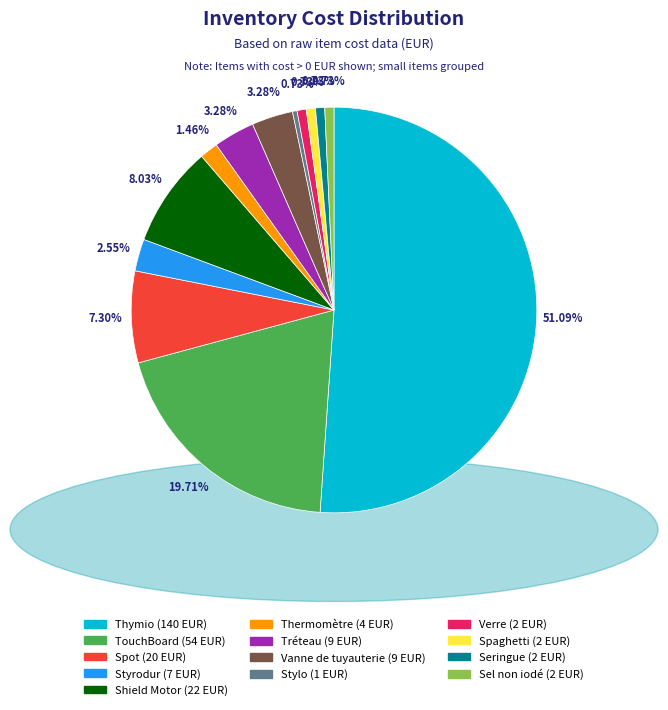

How many slices are in this pie chart?

13